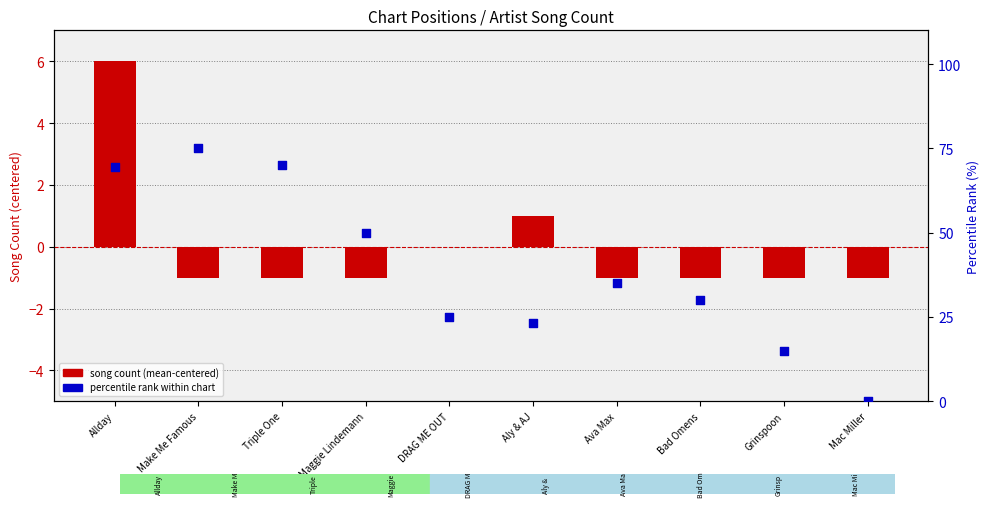

Is the value of percentile rank (avg position) at Bad Omens greater than the value of song count (mean-centered) at Aly & AJ?

Yes